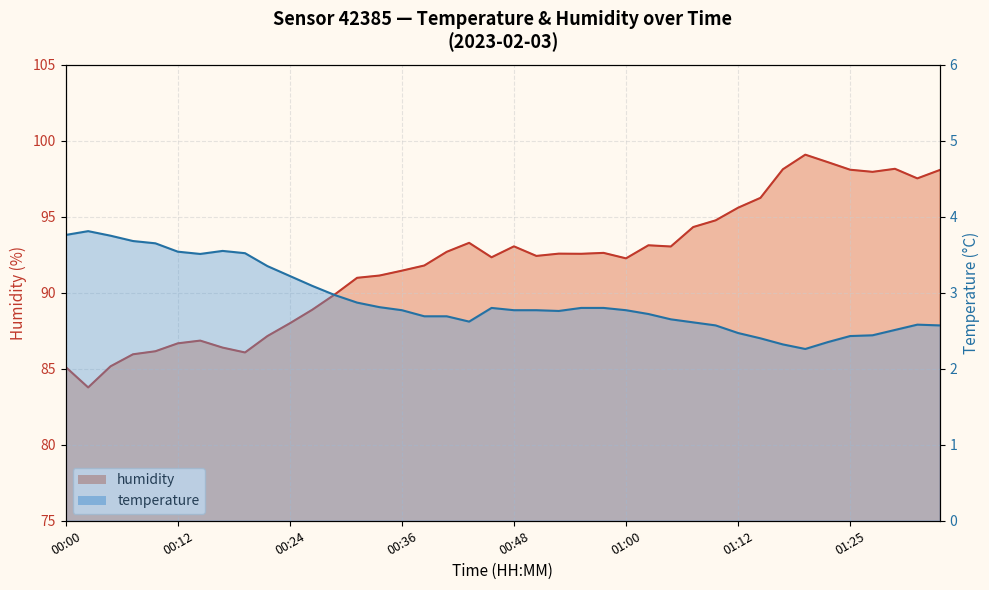

What are all the series names shown in the legend?

temperature, humidity